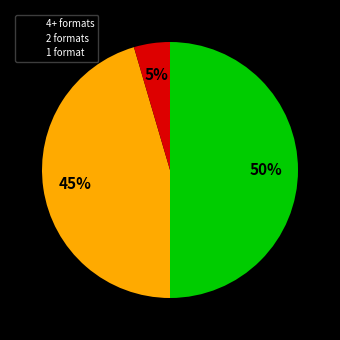

To the nearest percent, what is the average slice percentage?

33%